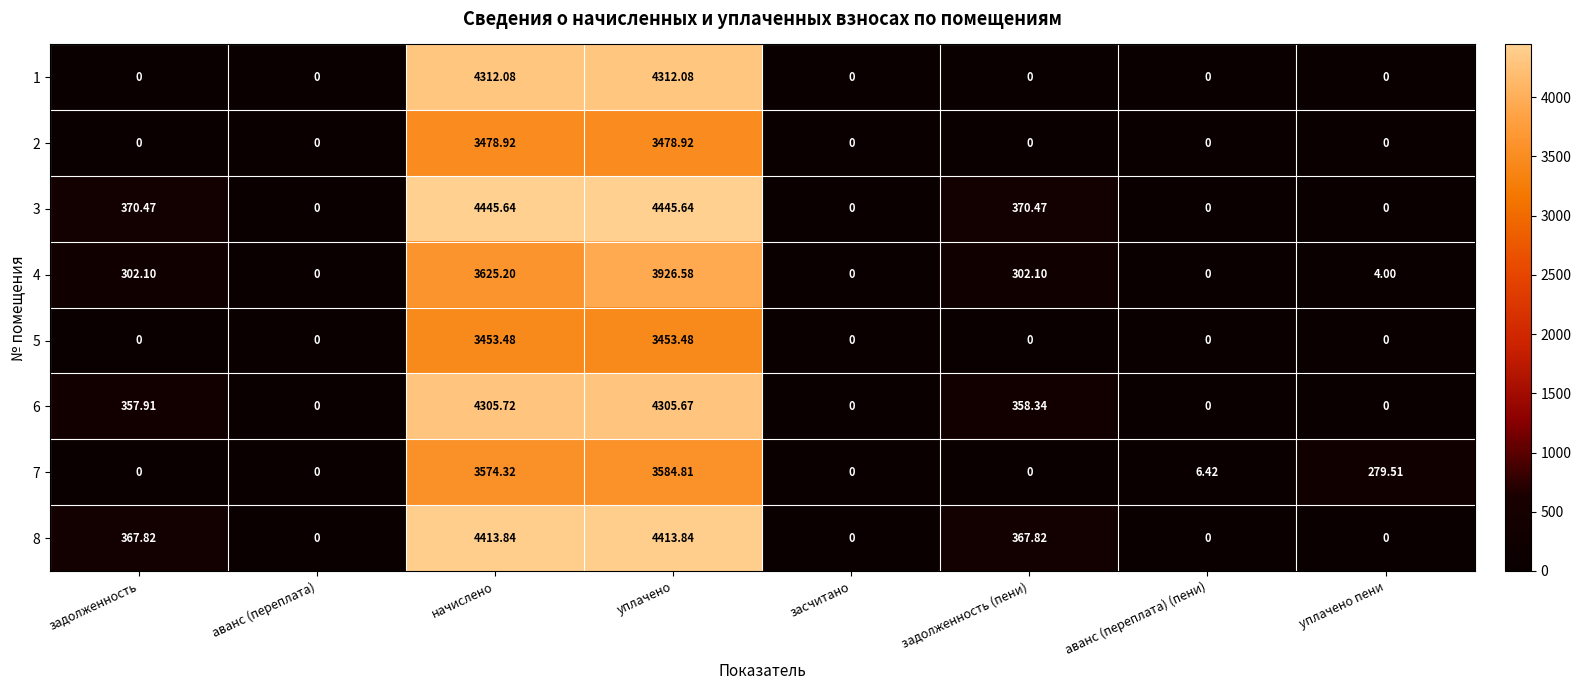

At which category is the sum across all series the highest?

уплачено